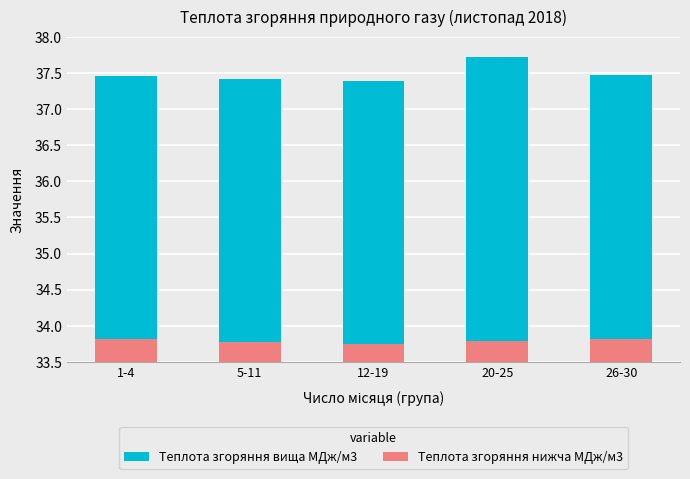

At how many categories does at least one series exceed 35?

5